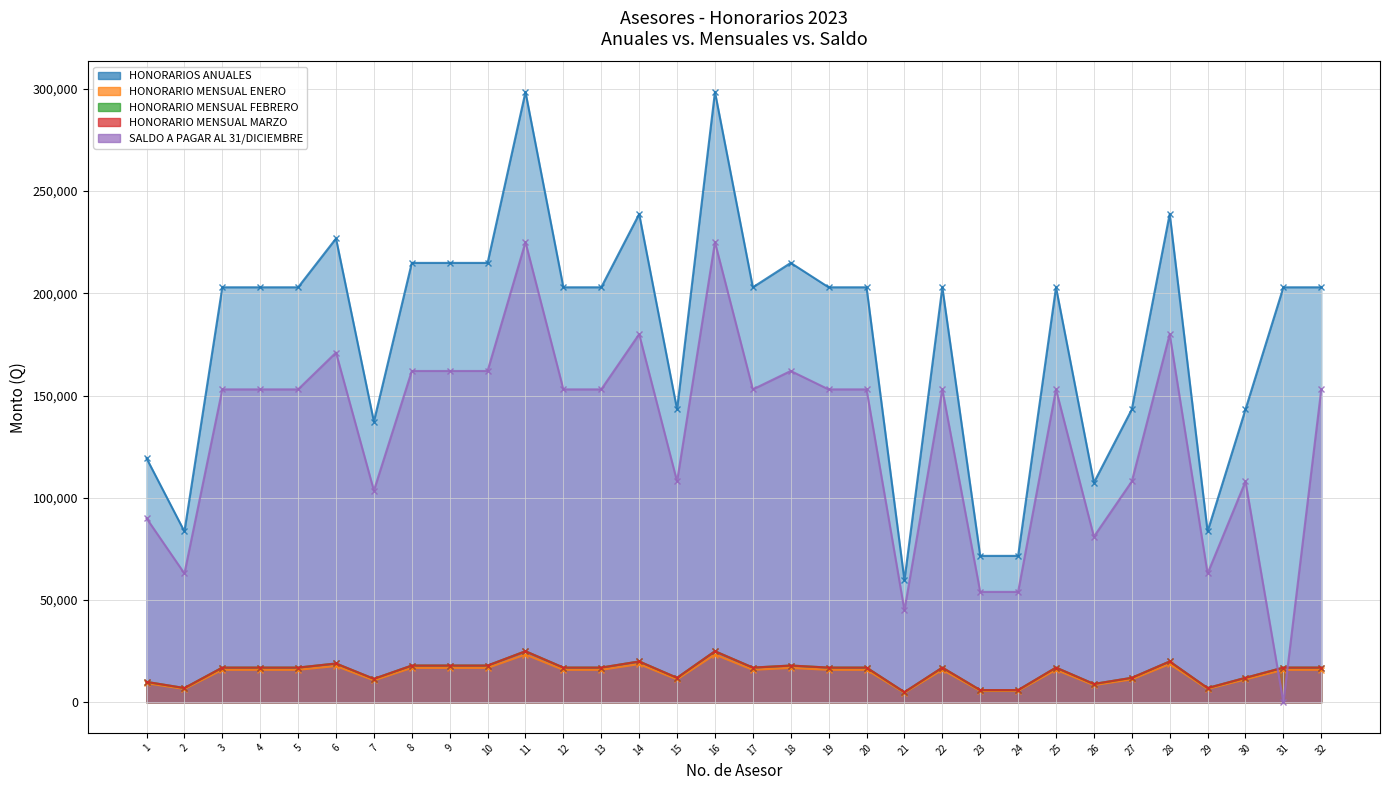

Count the number of categories in the chart.

32